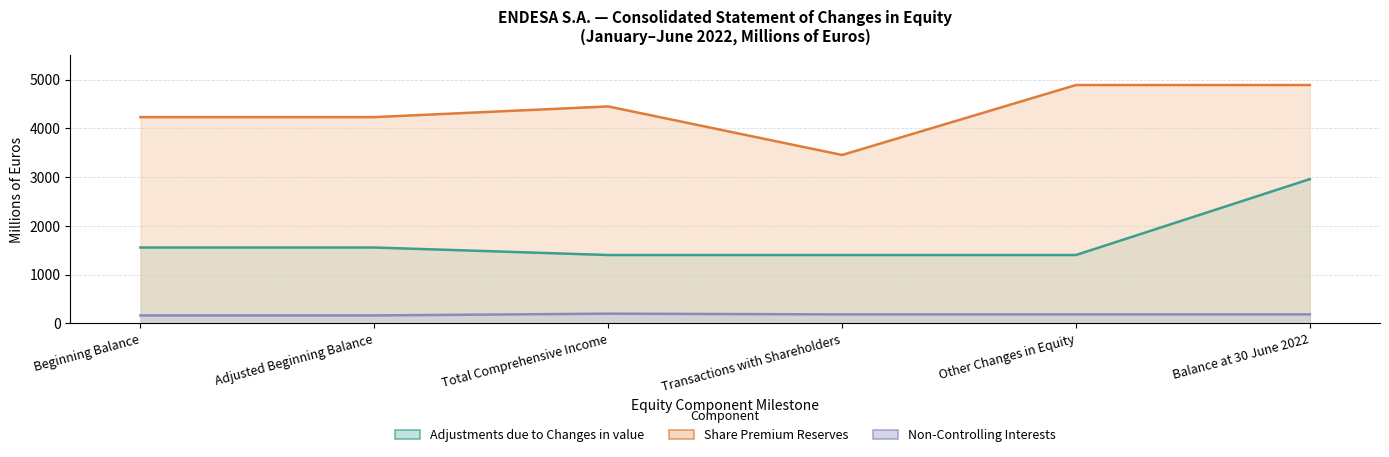

What is the label of the 3rd point from the left?

Total Comprehensive Income